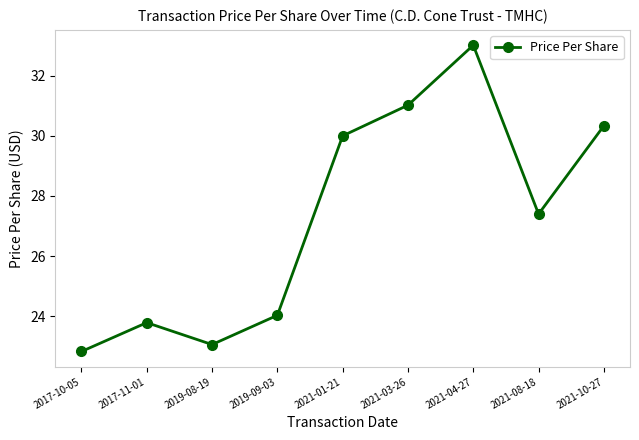

Which category has the lowest value across all series?

2017-10-05